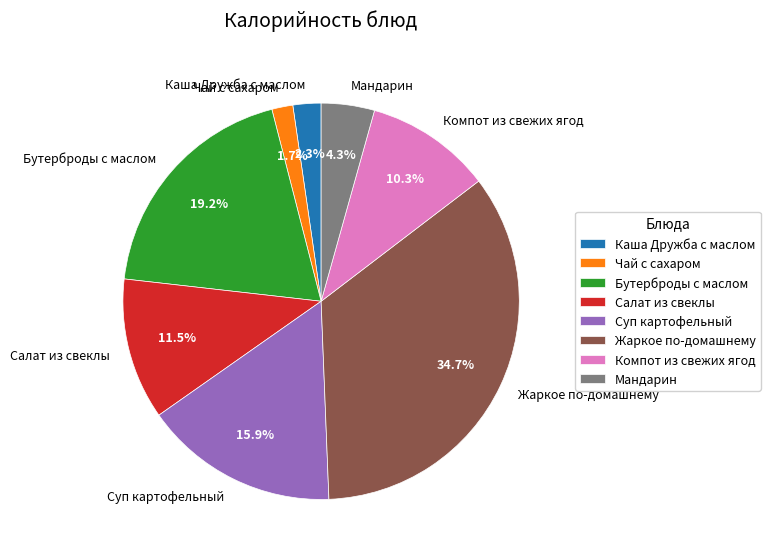

The Бутерброды с маслом slice represents 7% of the pie. True or false?

False